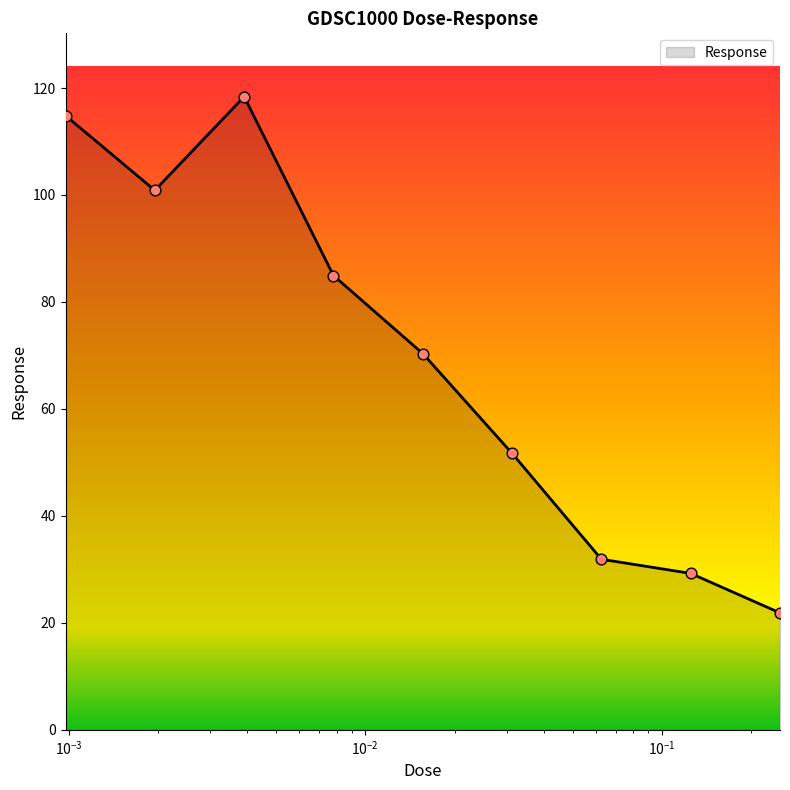

What is the smallest value displayed?

21.9